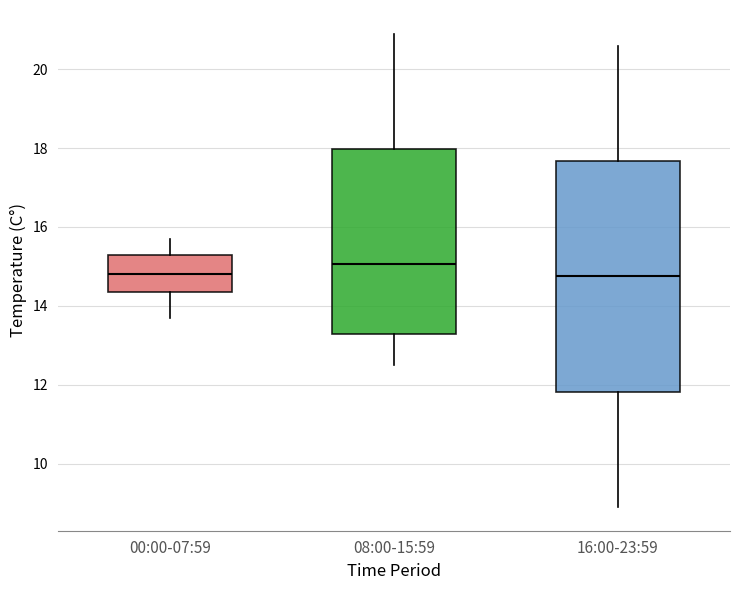

Reading left to right, read every box against the y-axis: the position of its median line, the range the box covers, and the ends of its whiskers. The values are not printed on the chart, so give them approximately, as read against the axis.

00:00-07:59: median 14.8, box 14.4 to 15.4, whiskers 13.8 to 15.8
08:00-15:59: median 15.0, box 13.2 to 18.0, whiskers 12.6 to 21.0
16:00-23:59: median 14.8, box 11.8 to 17.6, whiskers 9.0 to 20.6